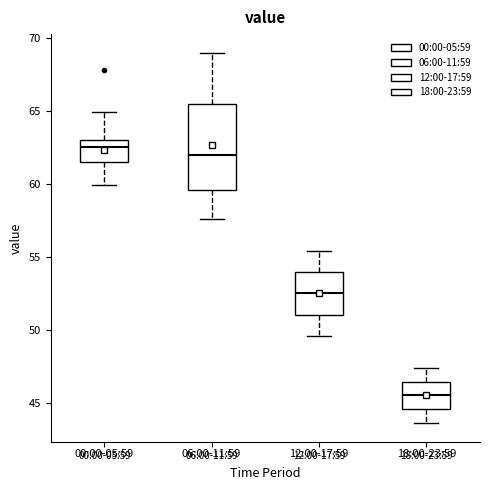

Which box has the lowest median line?

18:00-23:59